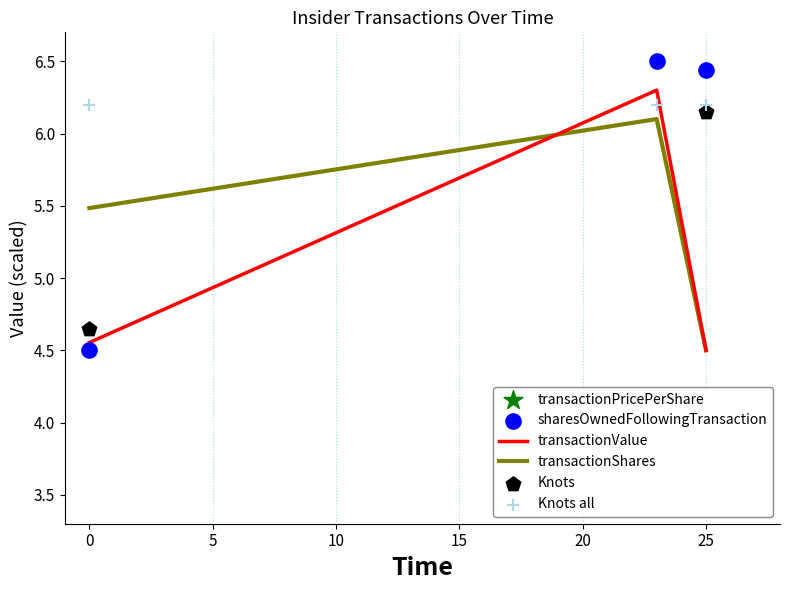

Is the value of transactionValue at 25 greater than the value of transactionShares at 0?

No